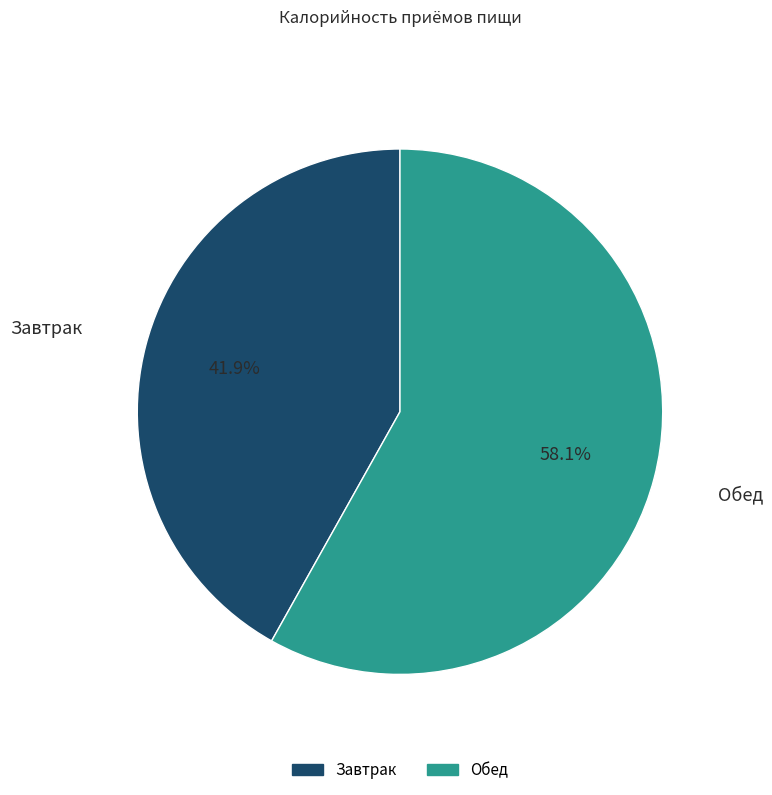

How many segments does this pie chart have?

2